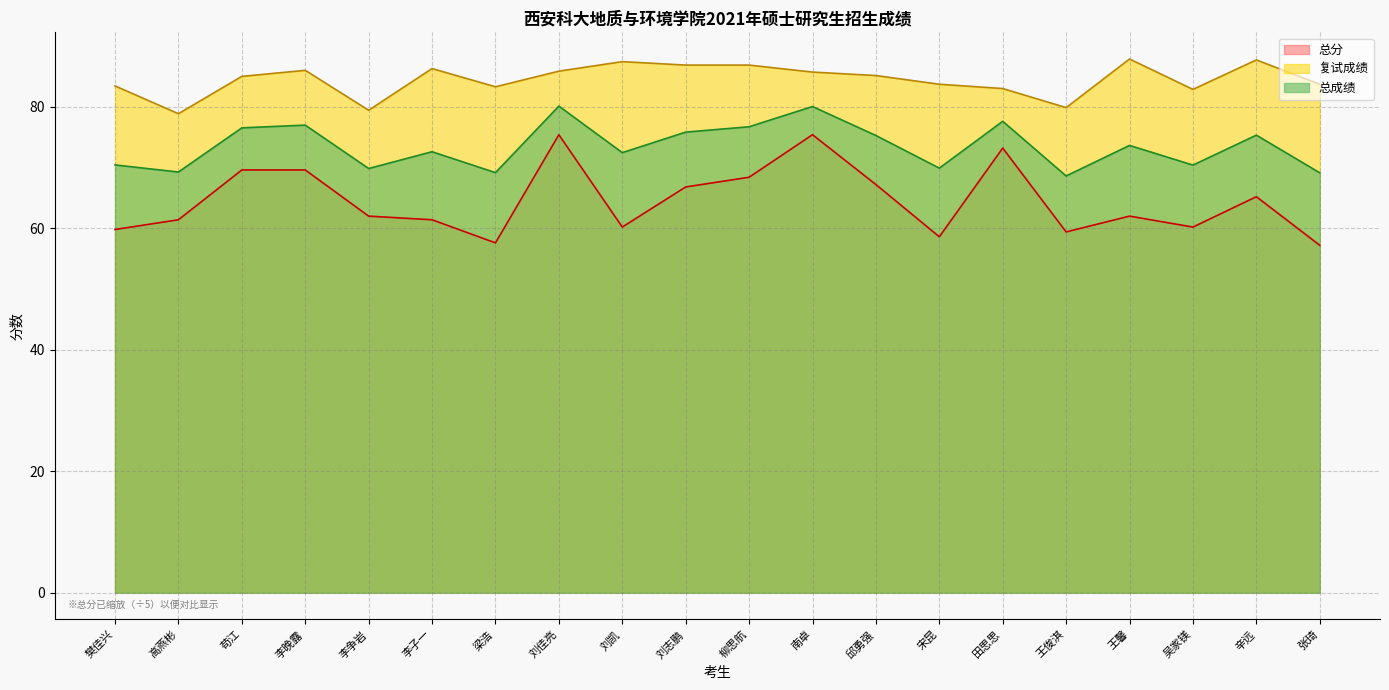

True or false: 总分 and 复试成绩 intersect in this chart.

False